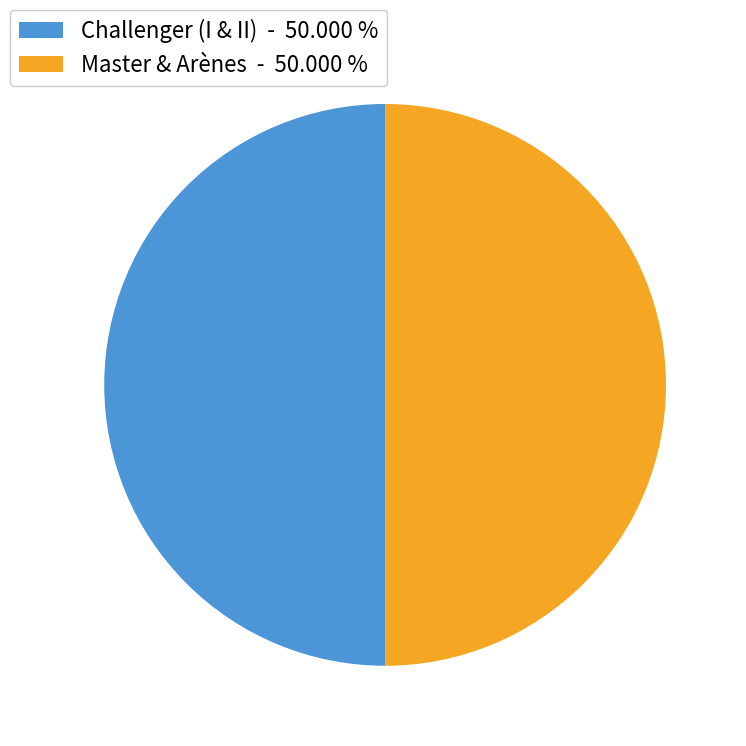

Is the sum of Challenger (I & II) - 50.000 % and Master & Arènes - 50.000 % greater than half?

Yes